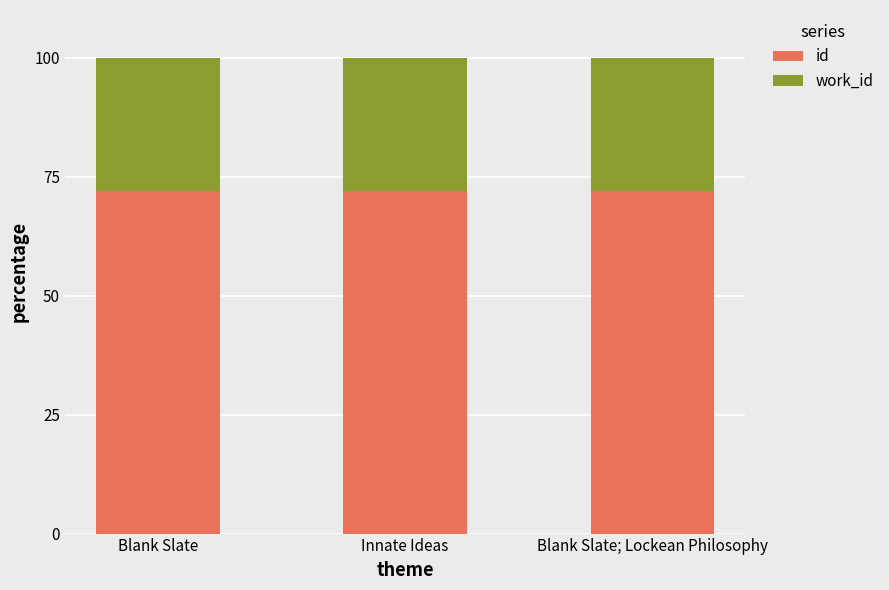

What is the total value across all series at Blank Slate?

100.0